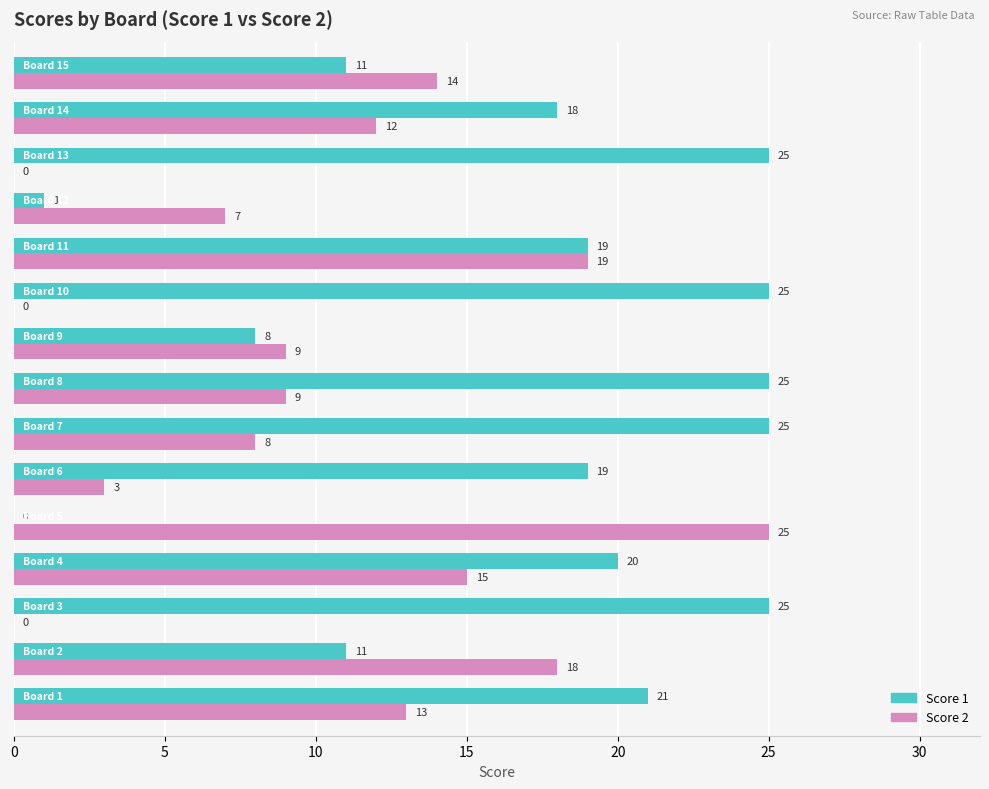

What is the sum of all Score 1 values?

253